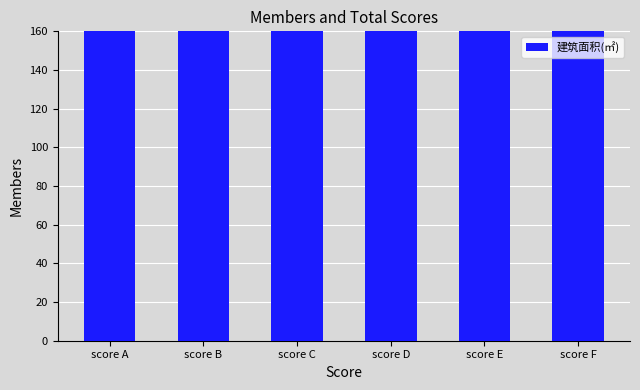

What is the difference between the values at score C and score F?

139.6